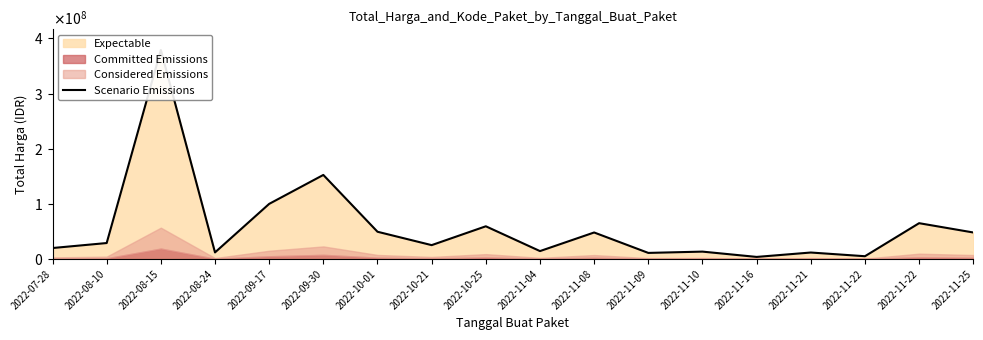

How many data points are less than 29000000?

9